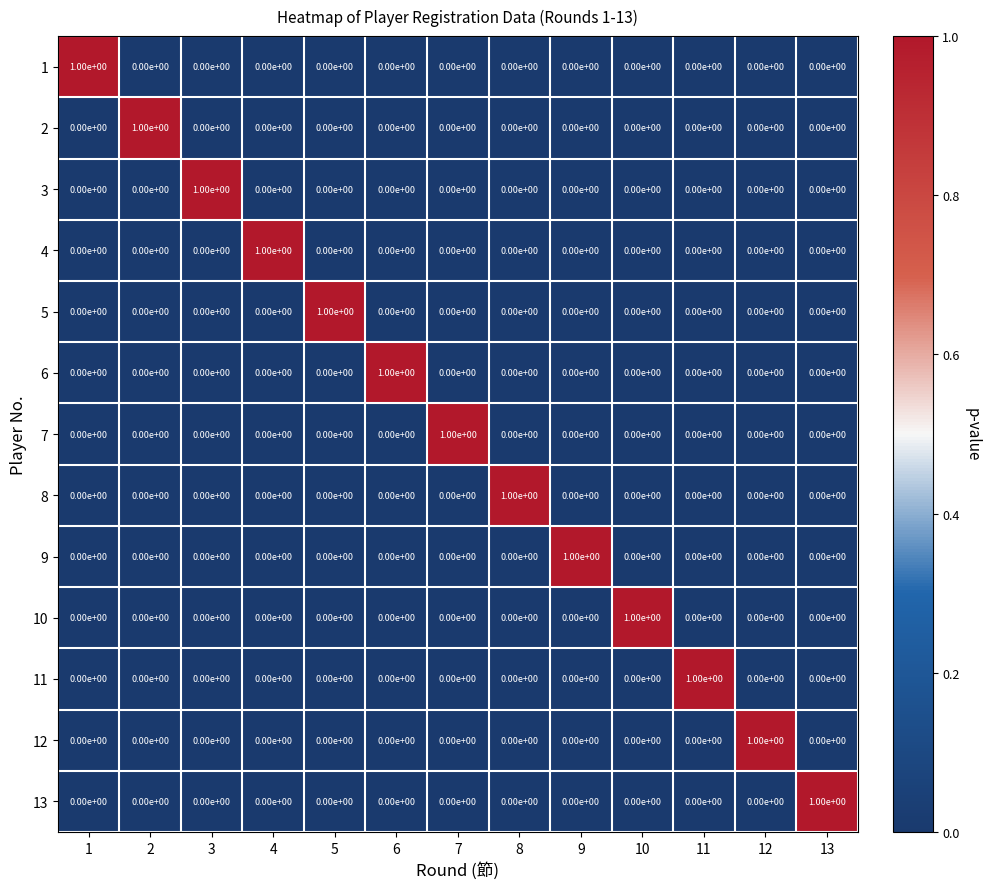

True or false: 8 has a value of 0 at 5.

True